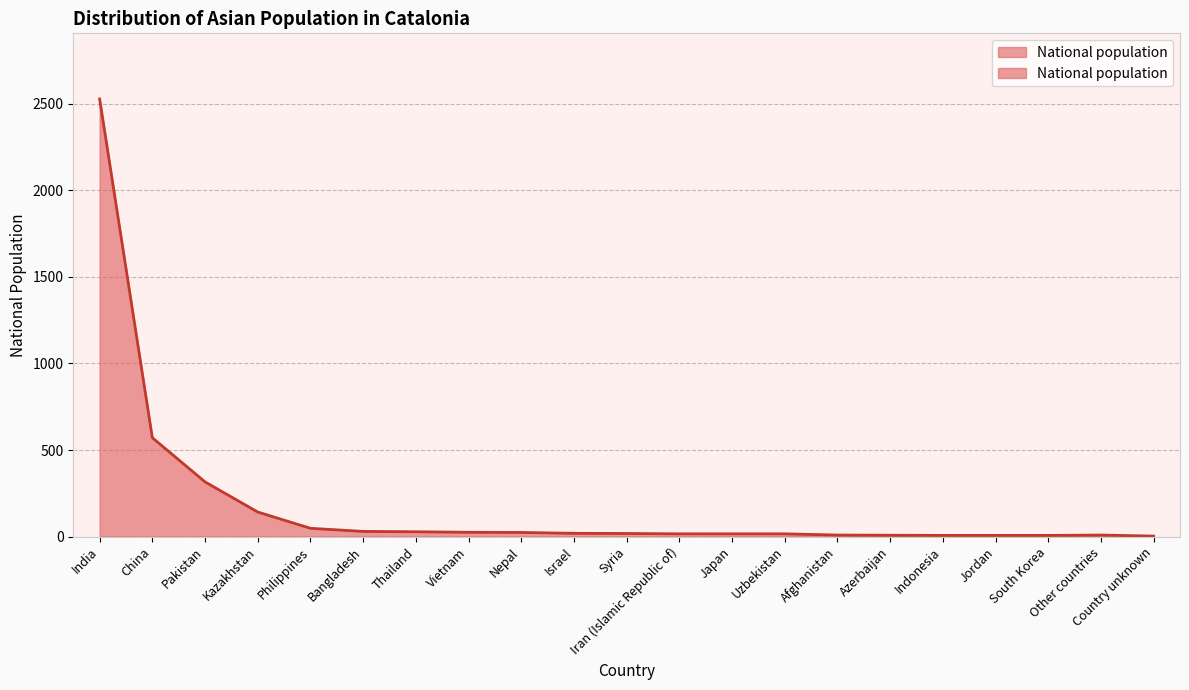

List the labels in order of value, smallest first.

Country unknown, Indonesia, Jordan, South Korea, Azerbaijan, Afghanistan, Other countries, Iran (Islamic Republic of), Japan, Uzbekistan, Syria, Israel, Nepal, Vietnam, Thailand, Bangladesh, Philippines, Kazakhstan, Pakistan, China, India